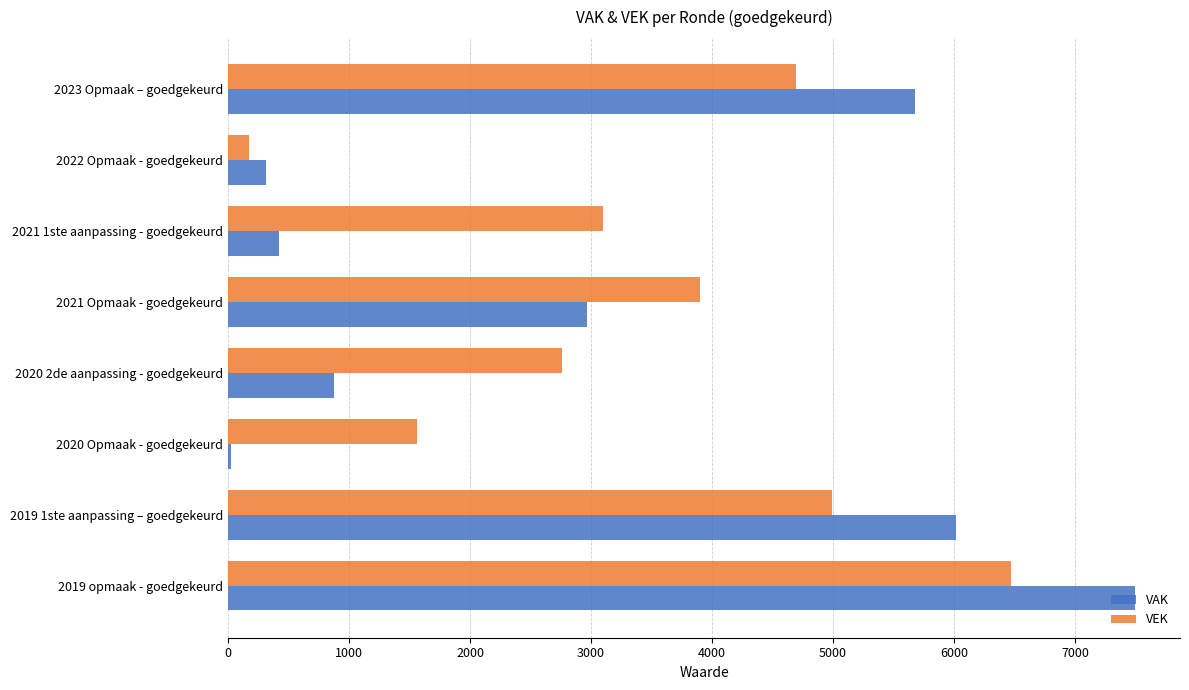

Which series has the widest spread of values?

VAK